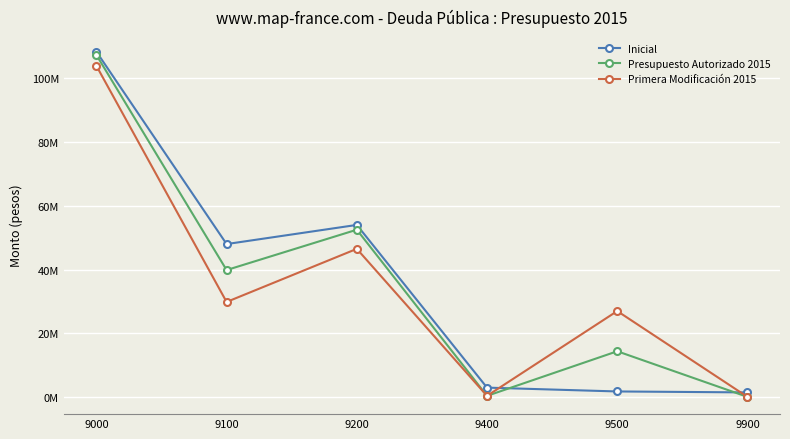

List the labels in order of Primera Modificación 2015 value, largest first.

9000, 9200, 9100, 9500, 9400, 9900